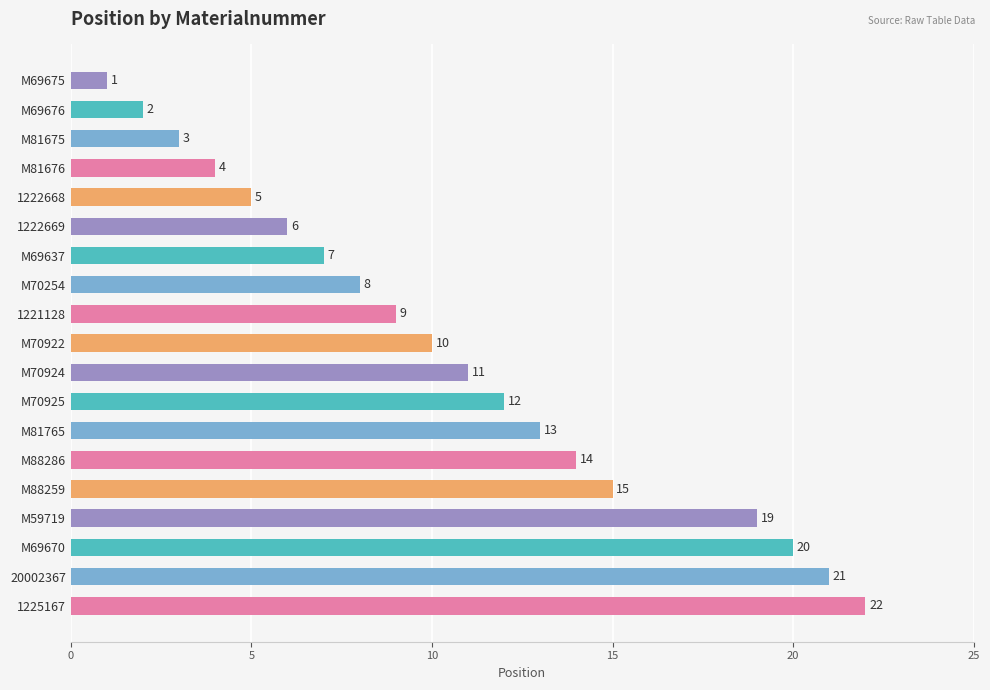

What is the label of the 6th bar from the top?

1222669